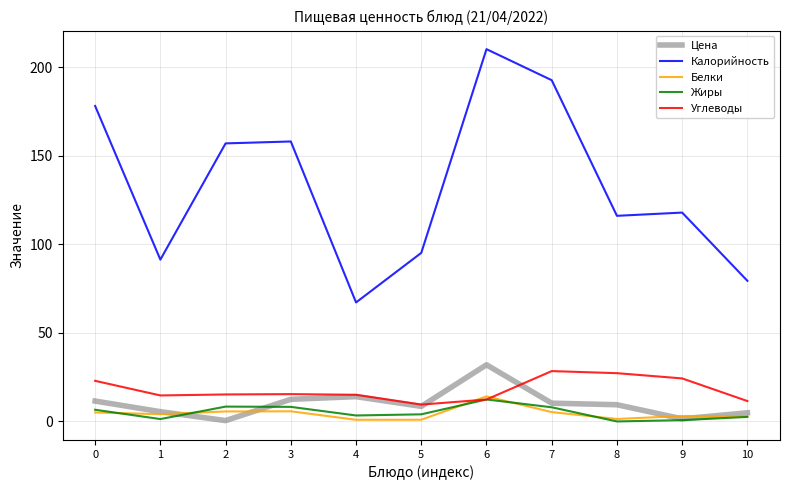

Reading left to right, list all the values displayed in this chart.

Цена: 0=11.5	1=5.5	2=0.4	3=12.4	4=13.9	5=8.5	6=31.9	7=10.3	8=9.4	9=1.4	10=4.8
Калорийность: 0=178.1	1=91.3	2=157.0	3=158.0	4=67.1	5=95.1	6=210.2	7=192.6	8=116.1	9=117.9	10=79.4
Белки: 0=5.0	1=4.0	2=5.6	3=5.7	4=0.9	5=0.9	6=14.1	7=5.2	8=1.3	9=3.0	10=3.0
Жиры: 0=6.5	1=1.3	2=8.3	3=8.2	4=3.3	5=4.0	6=12.4	7=7.9	8=-0.1	9=0.7	10=2.5
Углеводы: 0=22.9	1=14.6	2=15.2	3=15.4	4=15.0	5=9.5	6=12.3	7=28.4	8=27.2	9=24.2	10=11.5